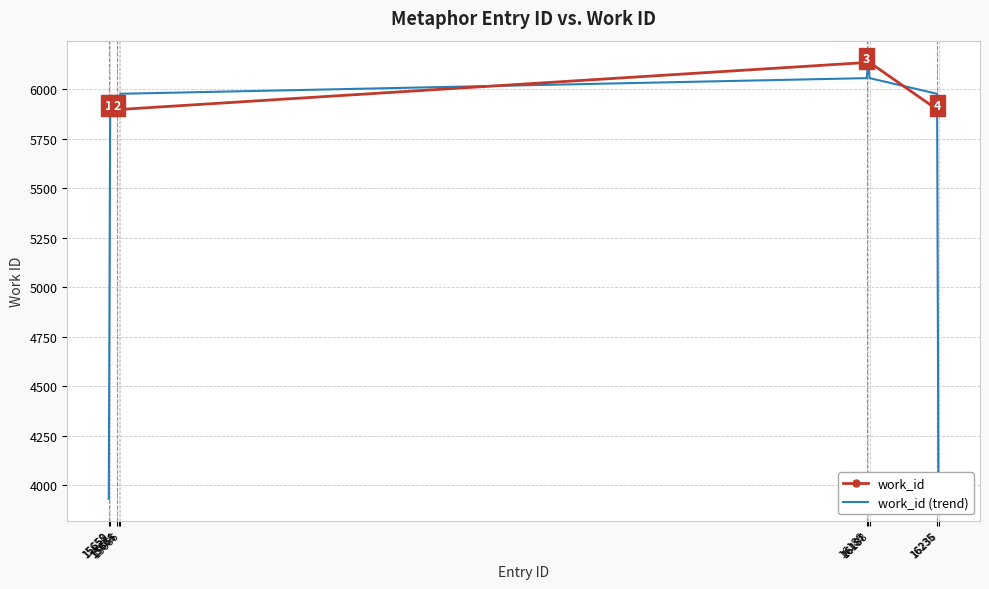

What is the smallest value displayed?

3931.7